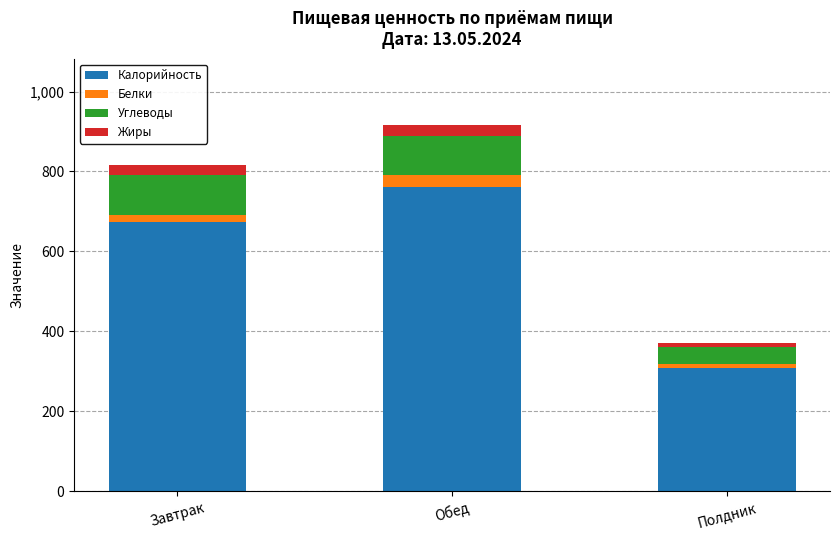

How many bars are there in total?

3